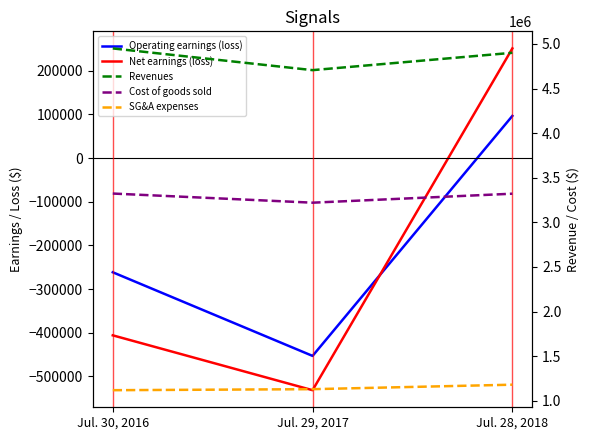

Rank the series by their maximum value, from highest to lowest.

Revenues, Cost of goods sold, SG&A expenses, Net earnings (loss), Operating earnings (loss)